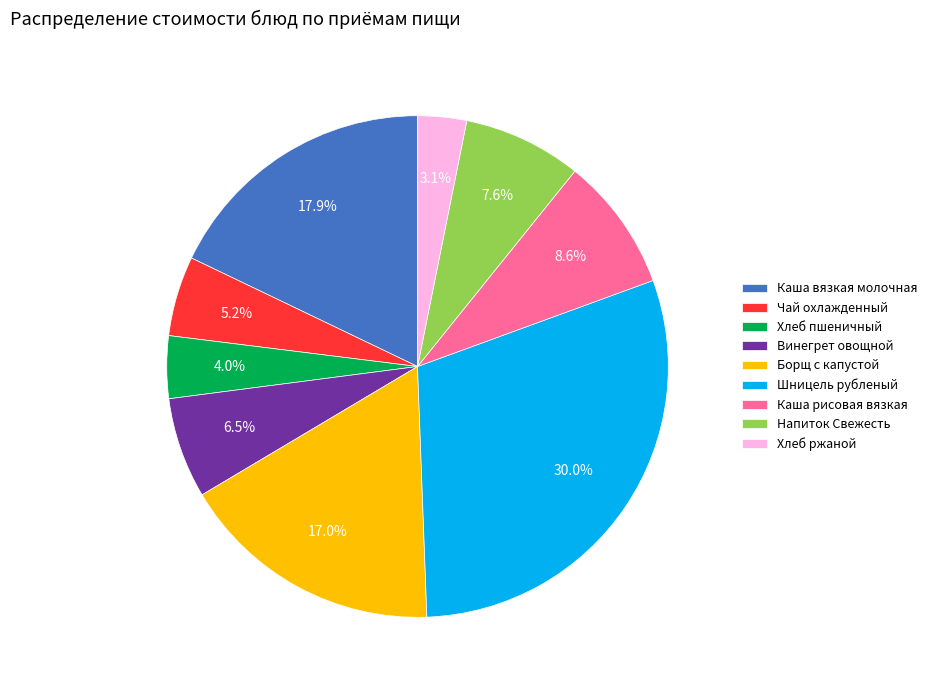

How much of the chart is everything except Хлеб пшеничный?

96.0%